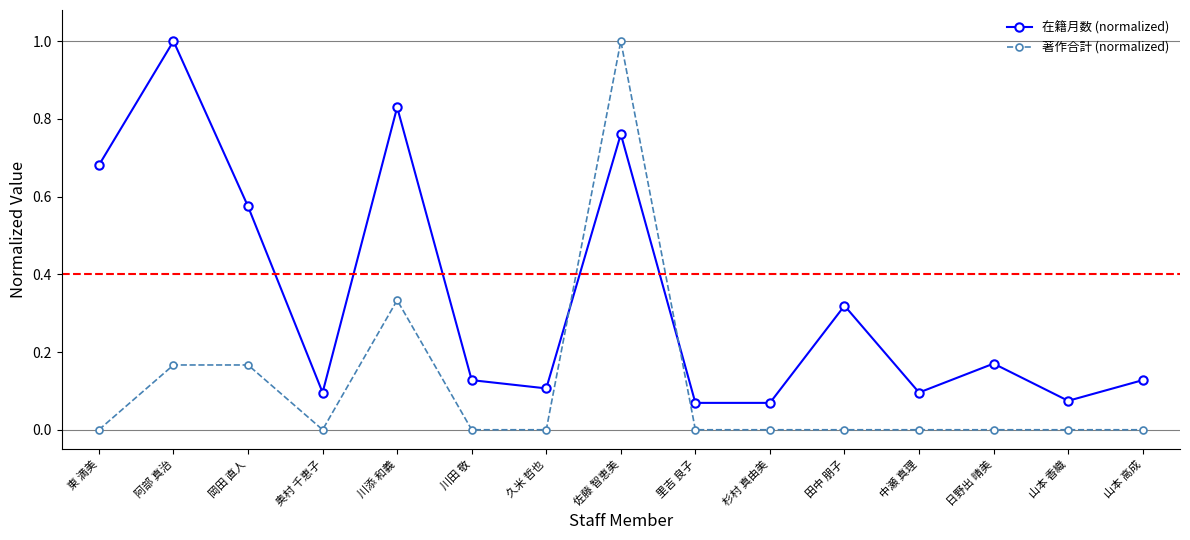

Which series has the largest range (max minus min)?

著作合計 (normalized)